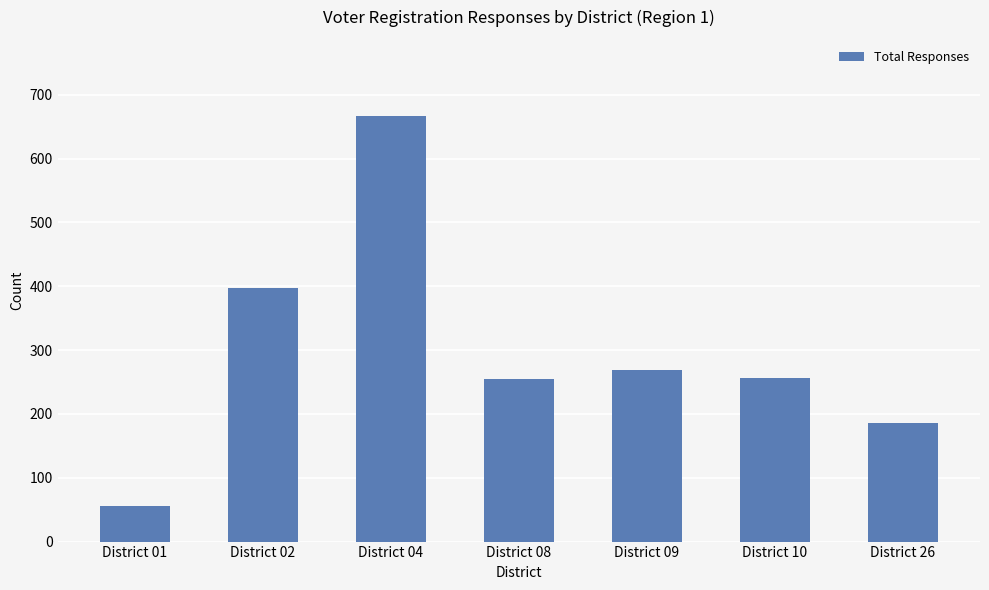

Approximately how many times larger is the value at District 02 compared to District 10?

1.6